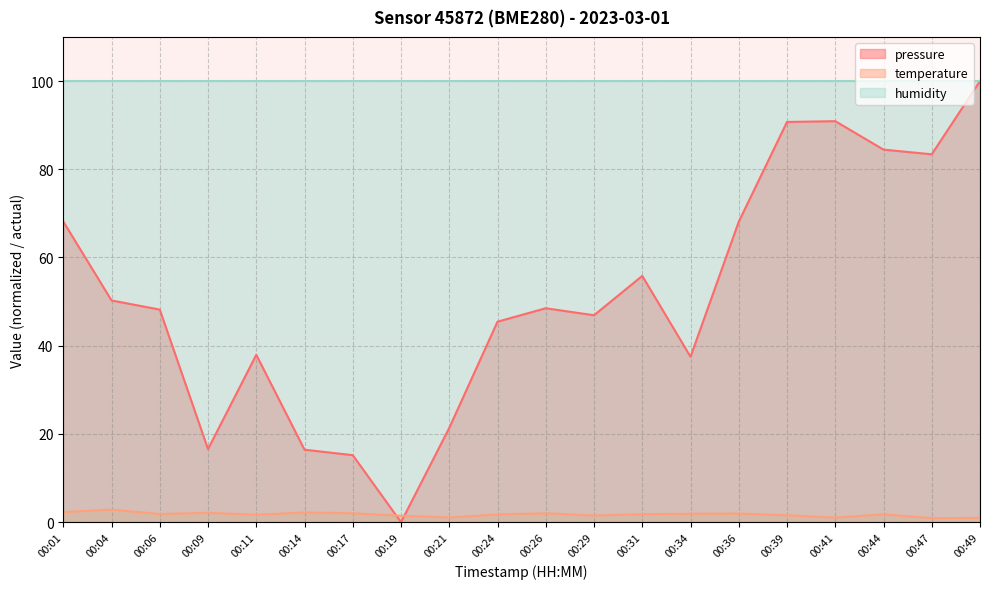

How many intersections are there between pressure and temperature?

2